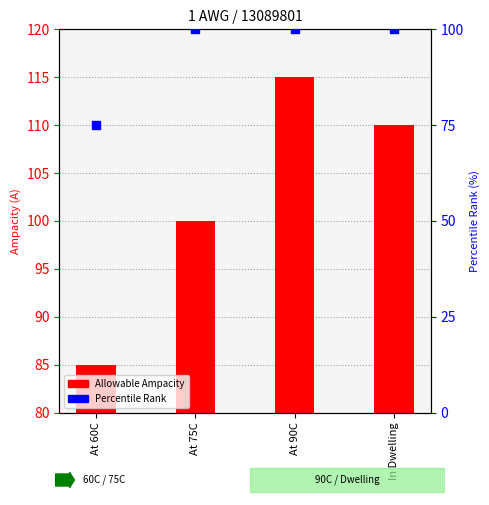

Which series contains the highest Y value?

Percentile Rank